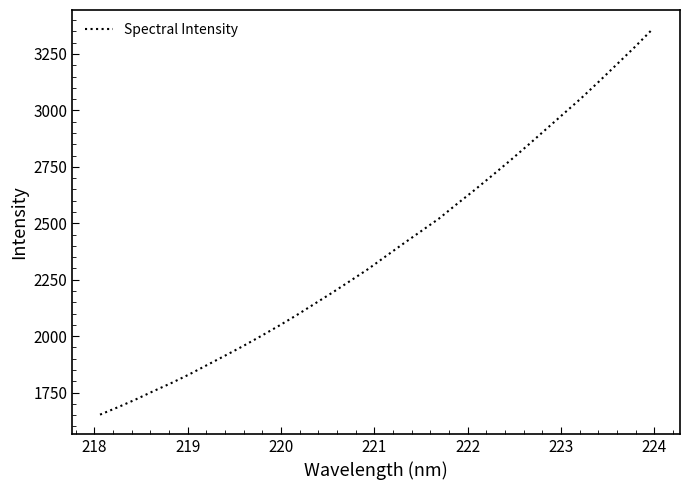

What is the greatest value displayed?

3359.3